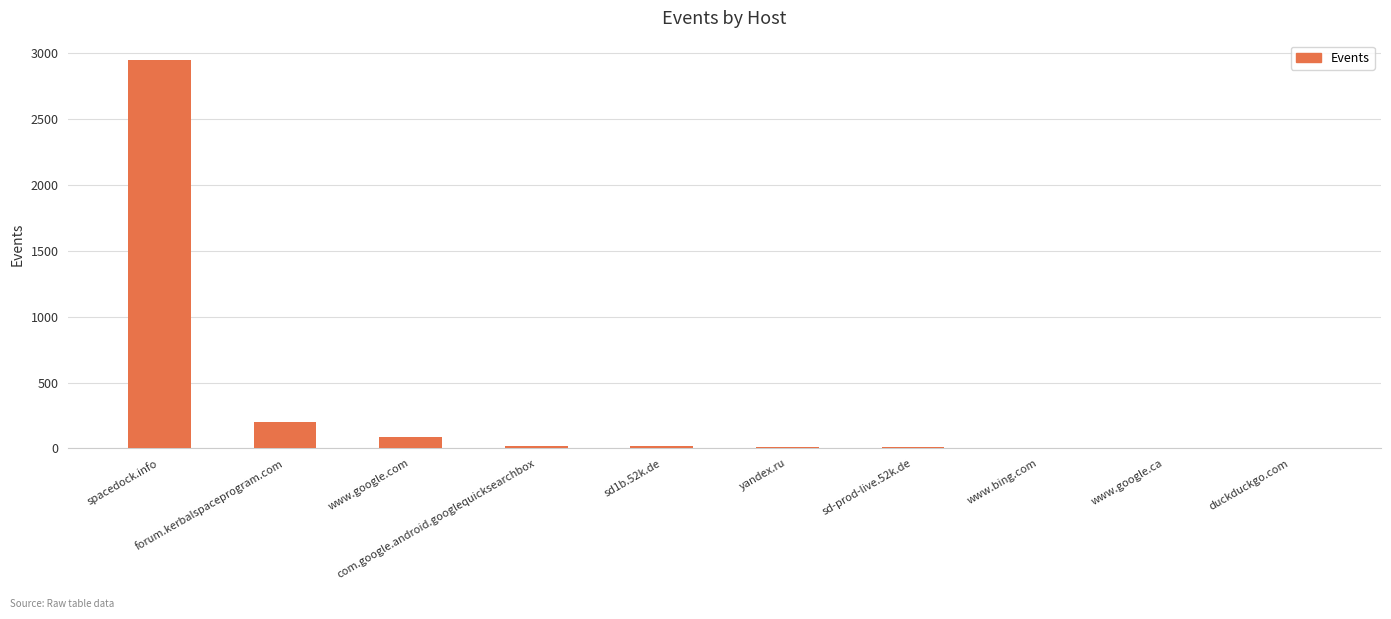

The chart shows a value of 7 at www.bing.com. True or false?

True